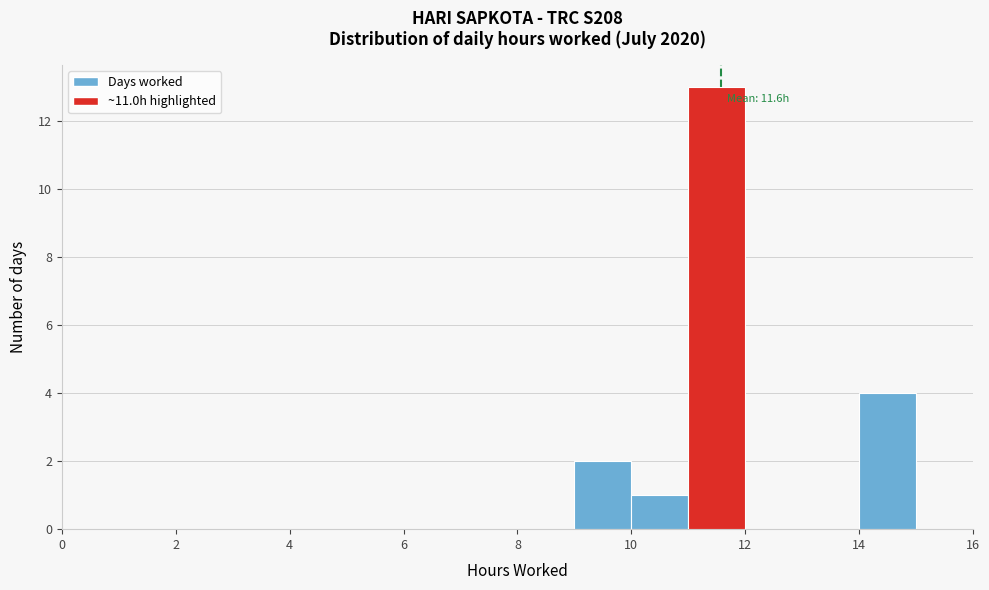

Which range on the x-axis has the tallest bar?

11 to 12